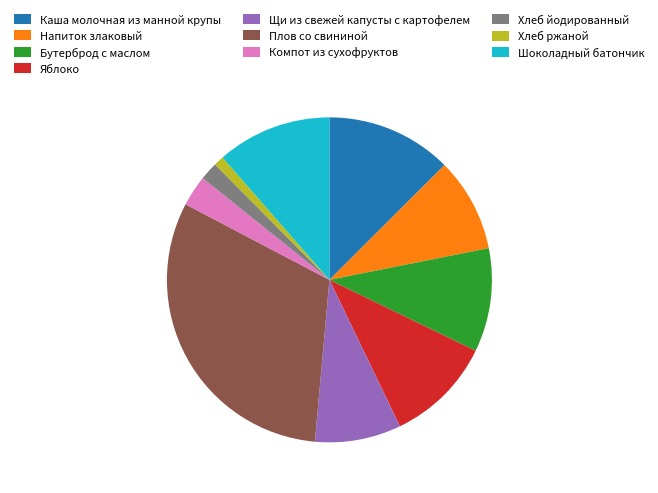

The Хлеб ржаной slice represents 11% of the pie. True or false?

False